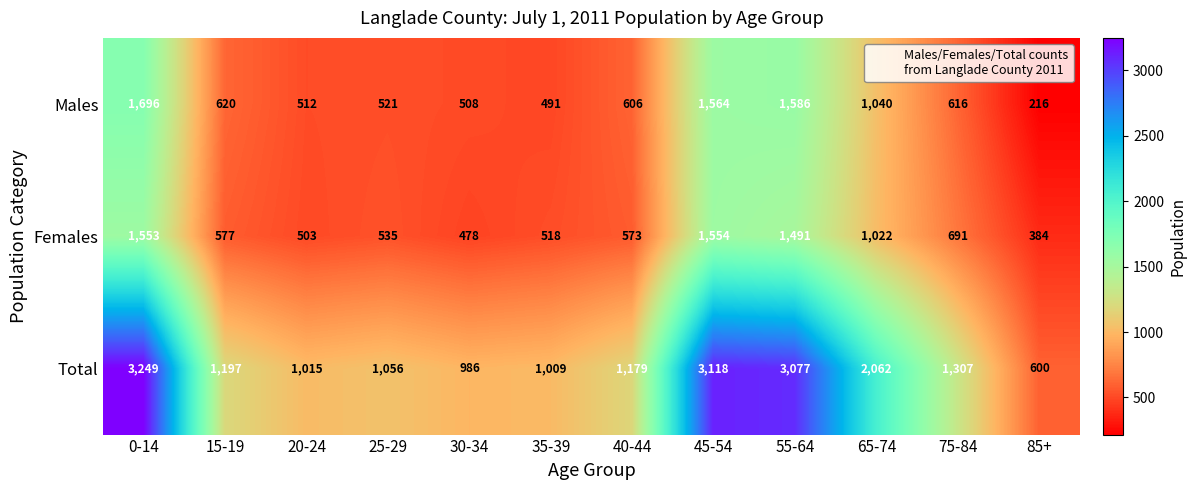

The Total series shows 1307 at 75-84. True or false?

True